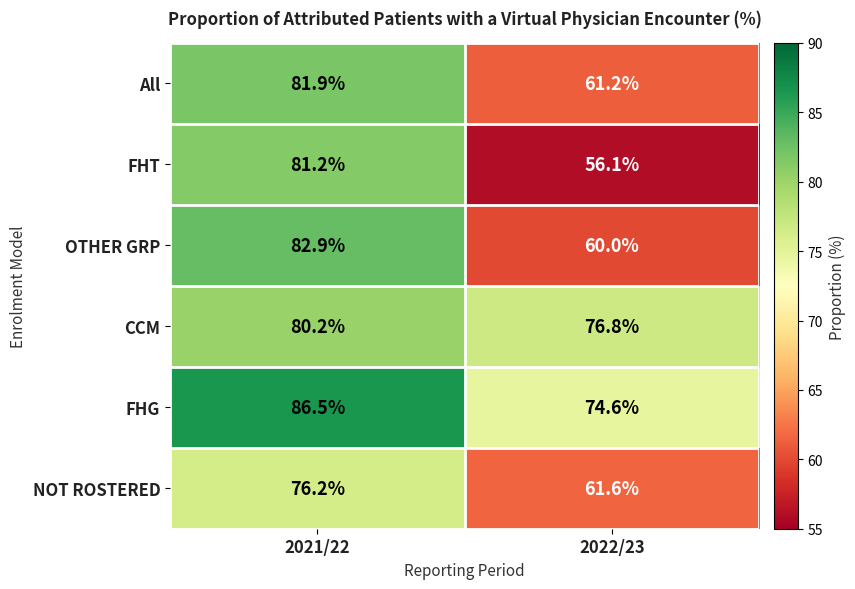

What is the difference between the maximum and minimum values in the OTHER GRP series?

22.9